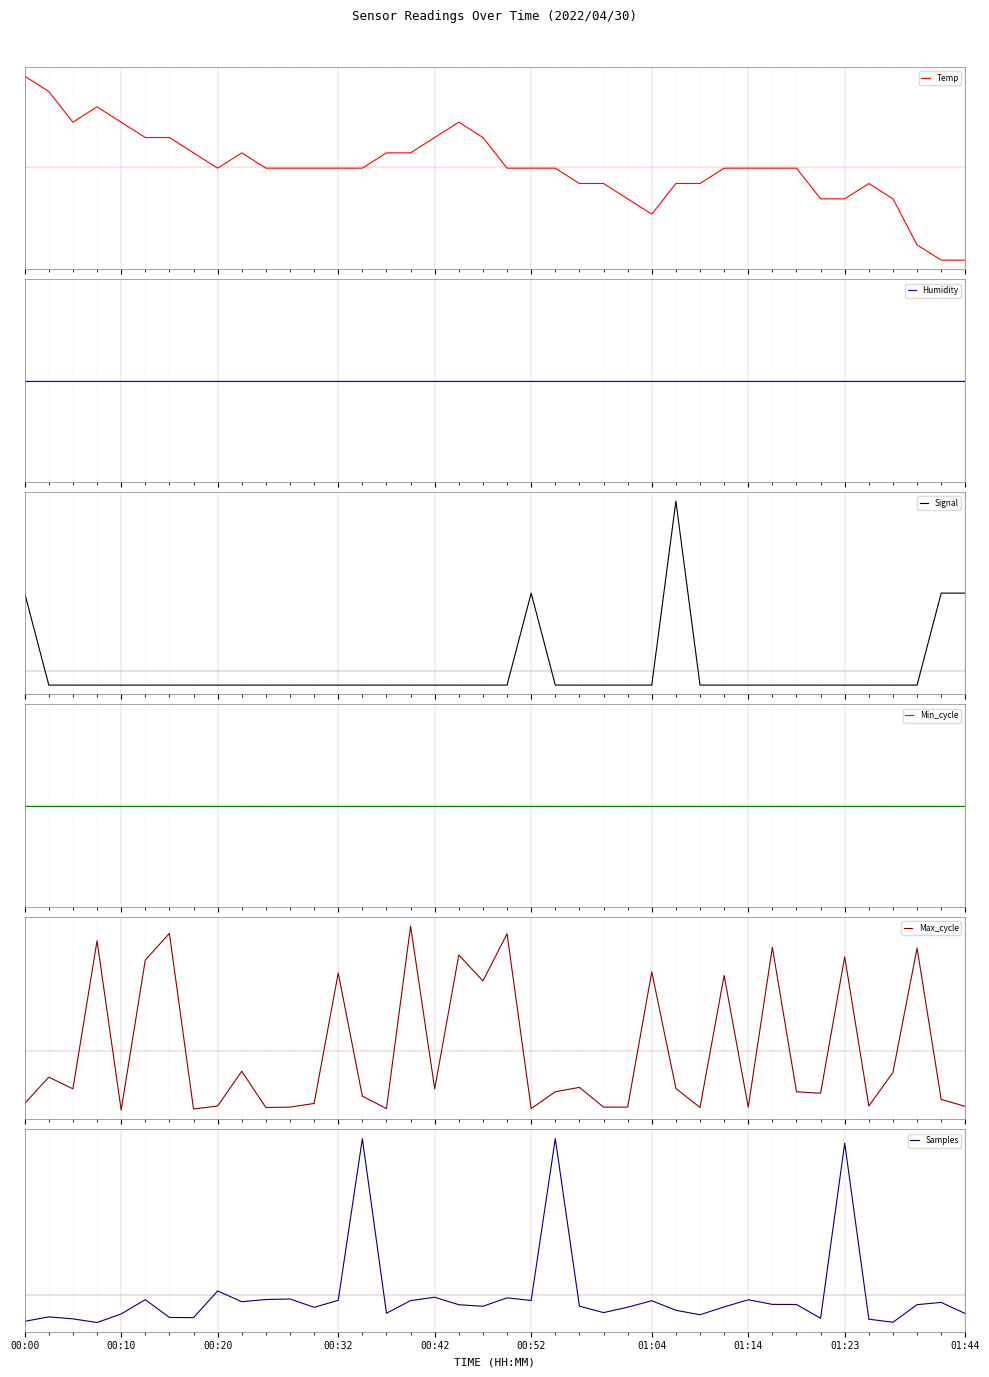

How many negative values does the Signal series have?

35